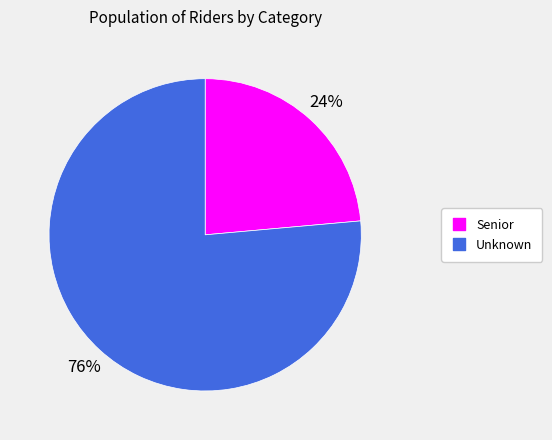

To the nearest percent, what portion does Unknown represent?

76%